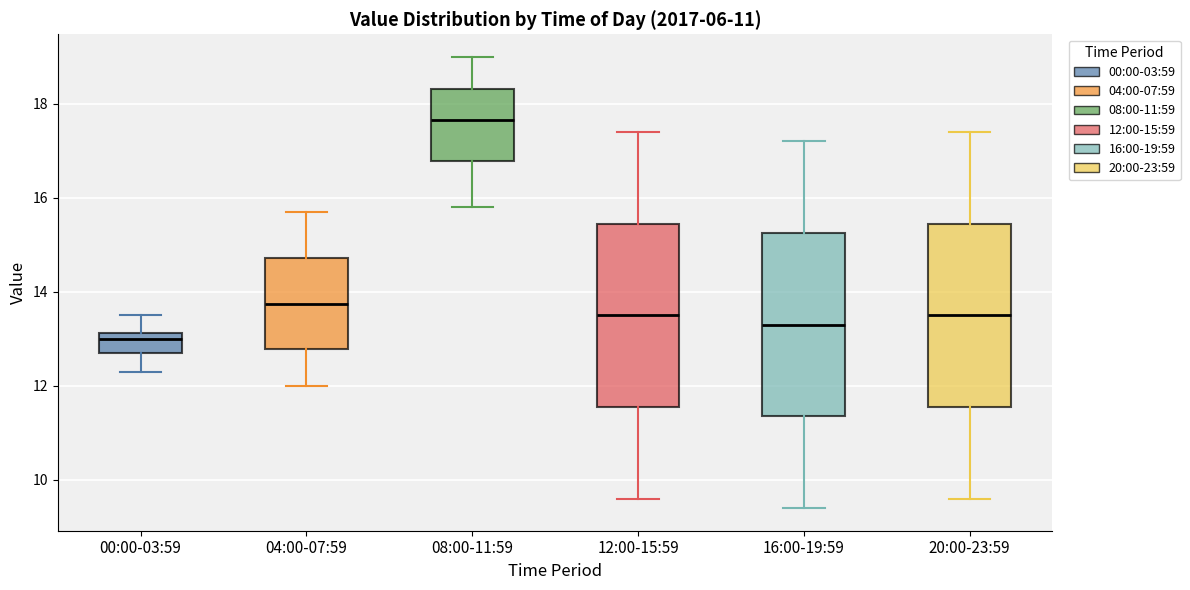

Which box's median line is the lowest?

00:00-03:59